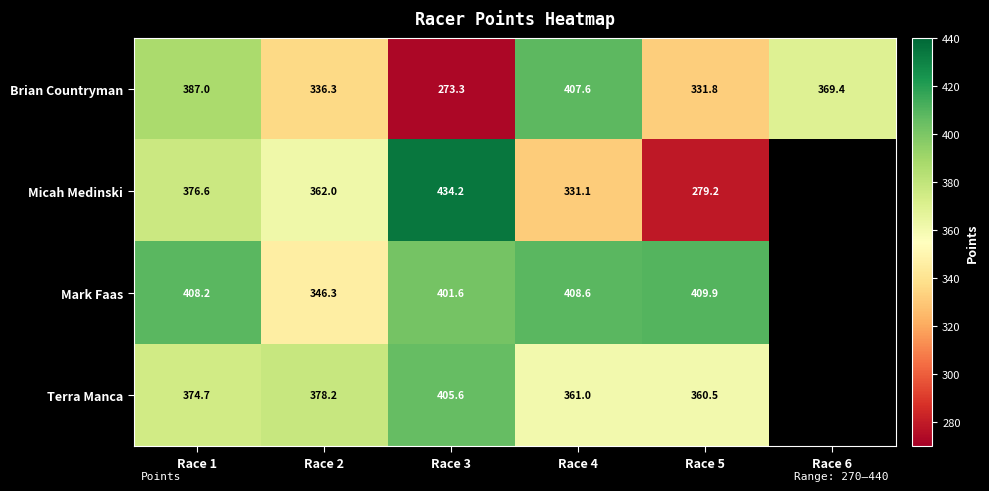

Rank the series at Race 4 from highest to lowest value.

Mark Faas, Brian Countryman, Terra Manca, Micah Medinski